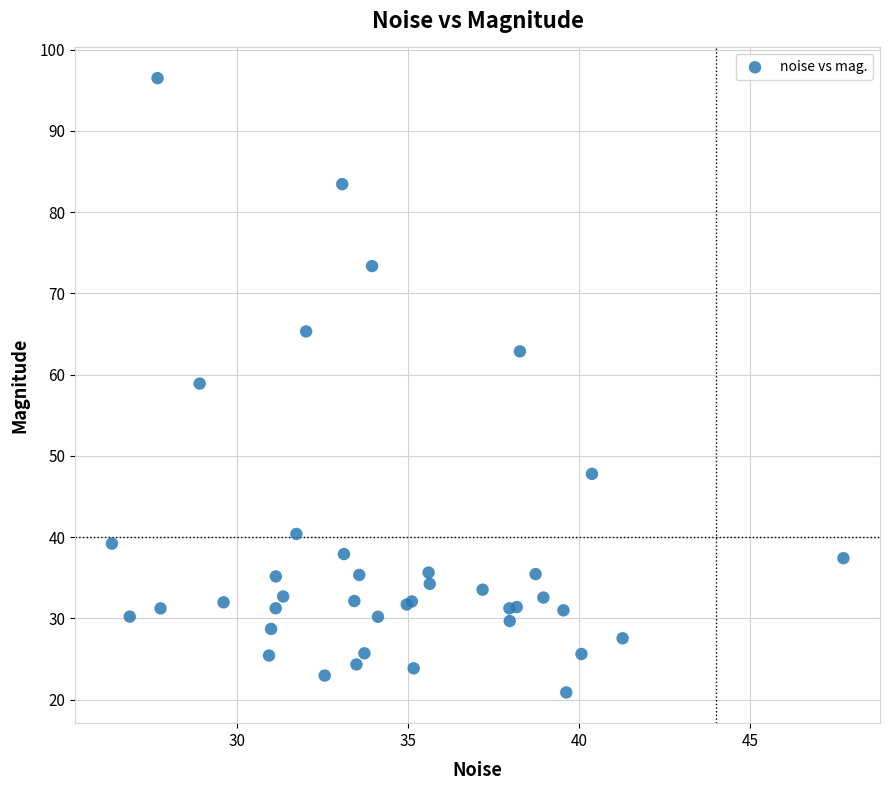

What Y value in the scatter plot is closest to 58?

58.9